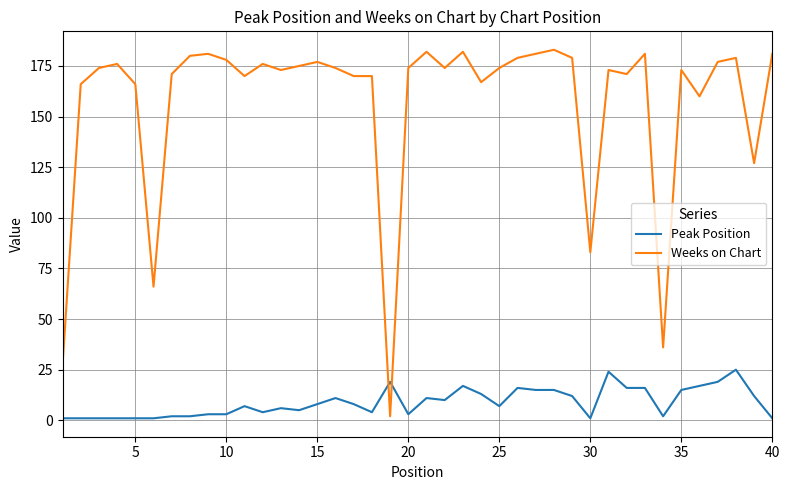

How many values in the Peak Position series are below 8?

20